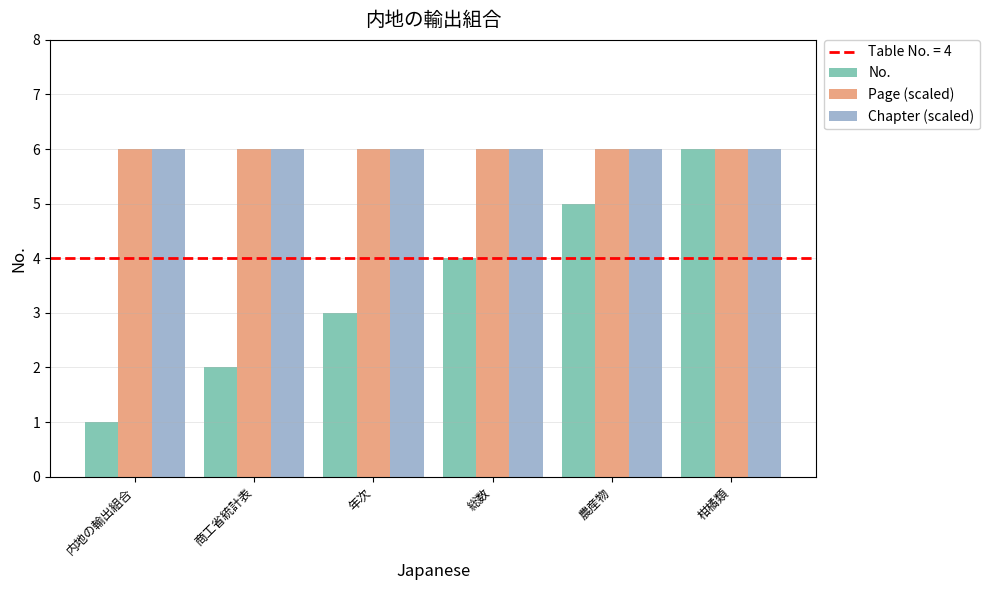

True or false: Page (scaled) has a value of 6 at 農産物.

True